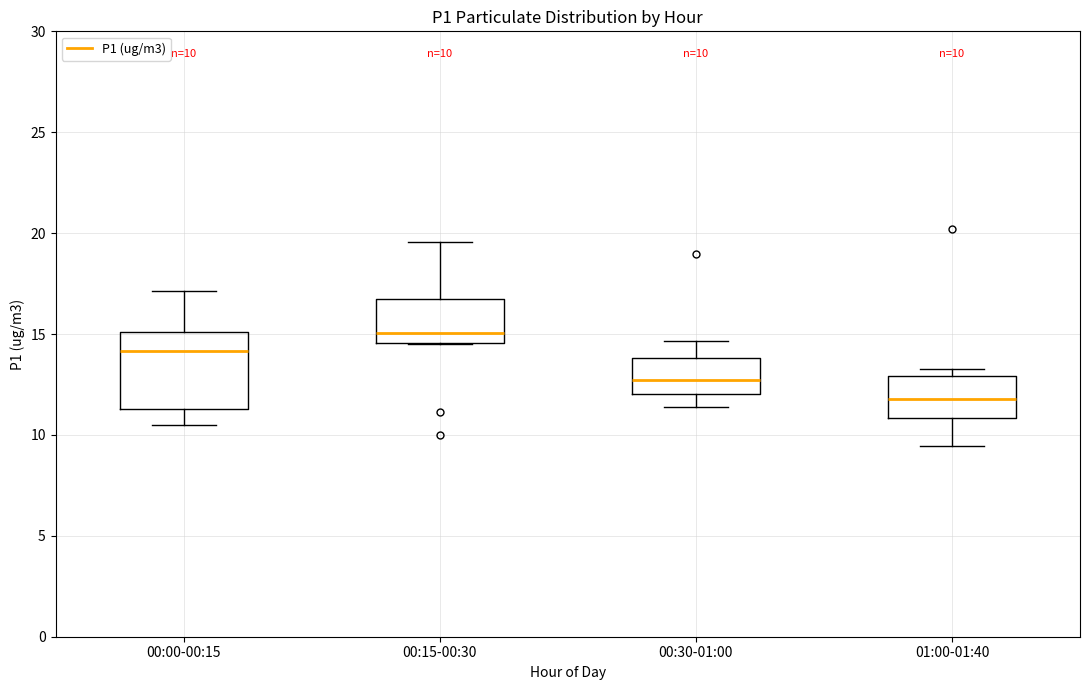

Which box is the tallest, from its lower edge to its upper edge?

00:00-00:15